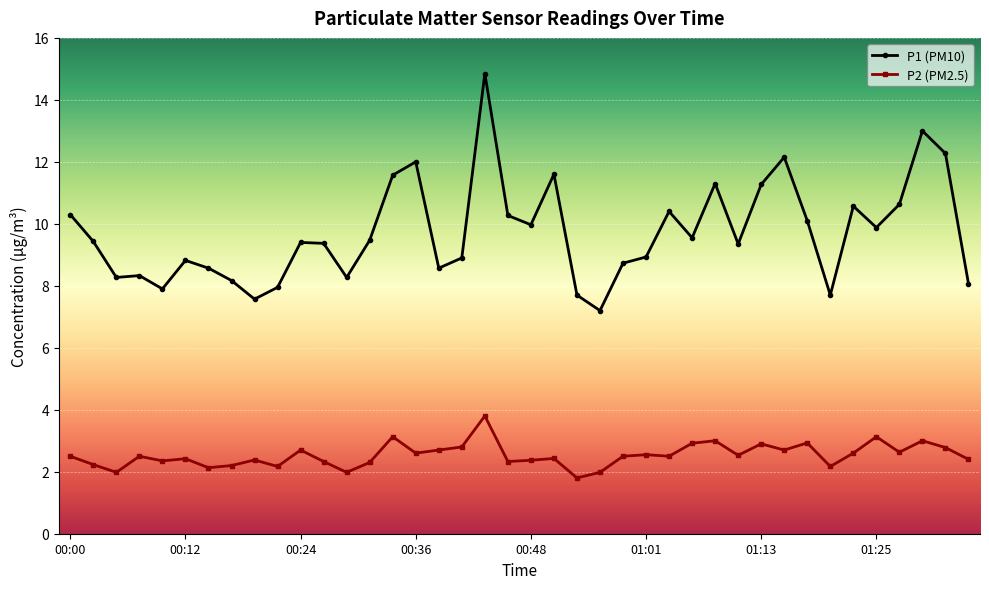

What is the difference between the maximum and second lowest values in the P1 (PM10) series?

7.3